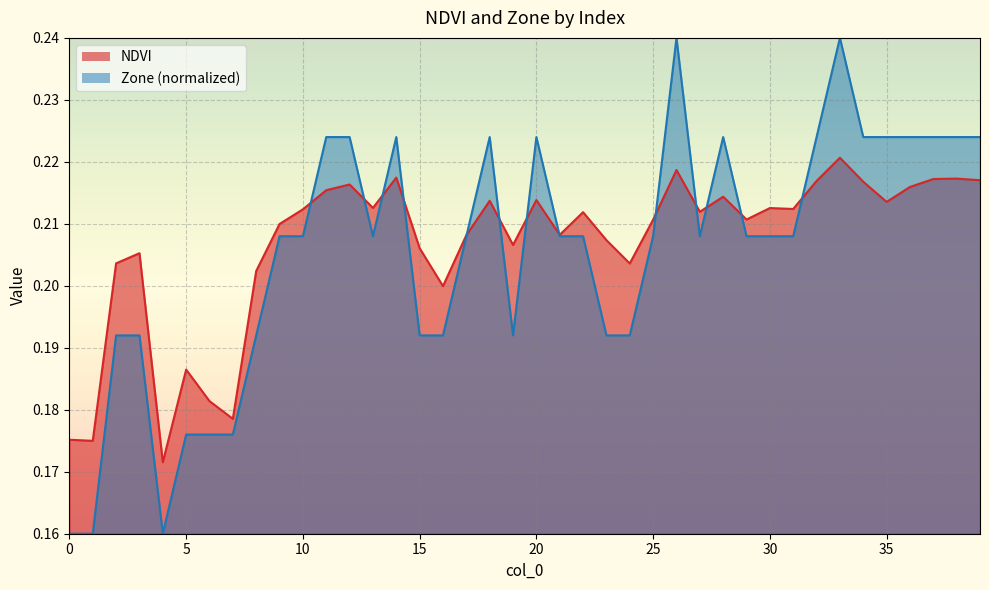

Reading left to right, list all the values displayed in this chart.

NDVI: 0.2	0.2	0.2	0.2	0.2	0.2	0.2	0.2	0.2	0.2	0.2	0.2	0.2	0.2	0.2	0.2	0.2	0.2	0.2	0.2	0.2	0.2	0.2	0.2	0.2	0.2	0.2	0.2	0.2	0.2	0.2	0.2	0.2	0.2	0.2	0.2	0.2	0.2	0.2	0.2
Zone: 0.2	0.2	0.2	0.2	0.2	0.2	0.2	0.2	0.2	0.2	0.2	0.2	0.2	0.2	0.2	0.2	0.2	0.2	0.2	0.2	0.2	0.2	0.2	0.2	0.2	0.2	0.2	0.2	0.2	0.2	0.2	0.2	0.2	0.2	0.2	0.2	0.2	0.2	0.2	0.2